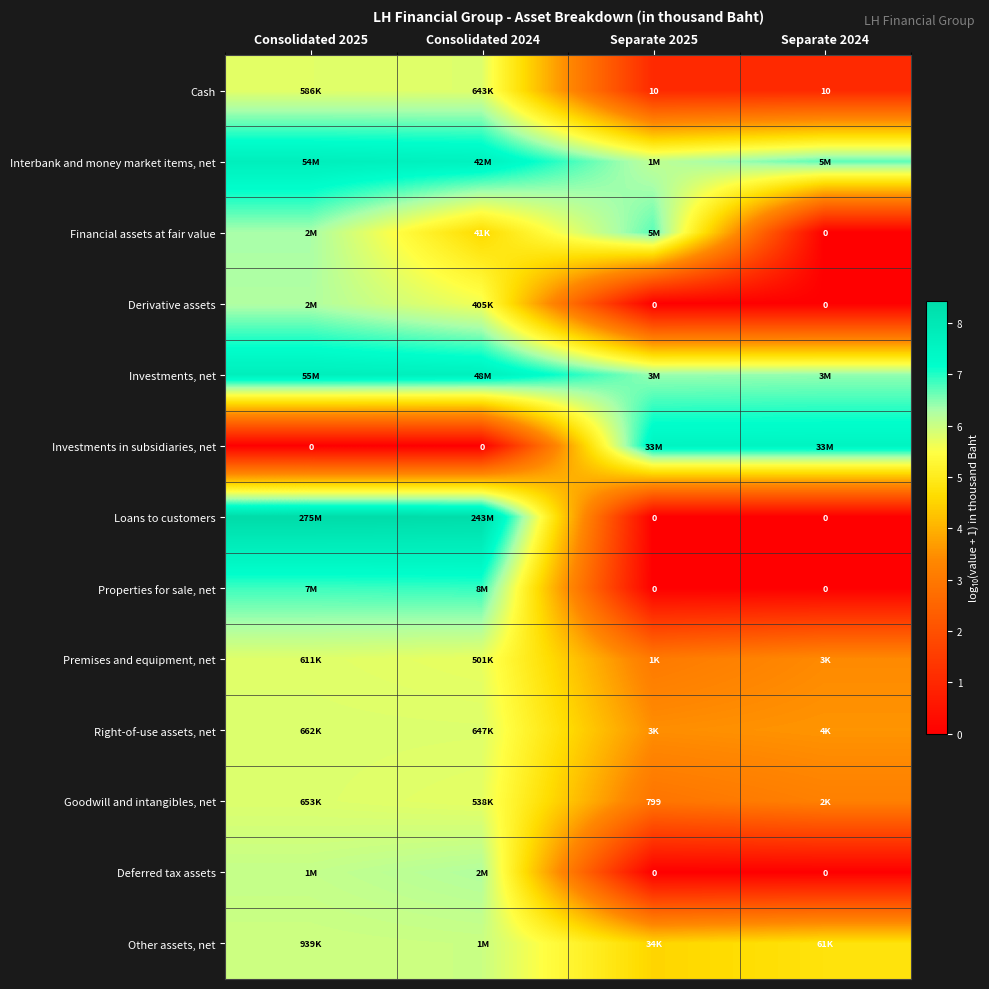

True or false: Interbank and money market items, net has a value of 7.6 at Consolidated 2024.

True